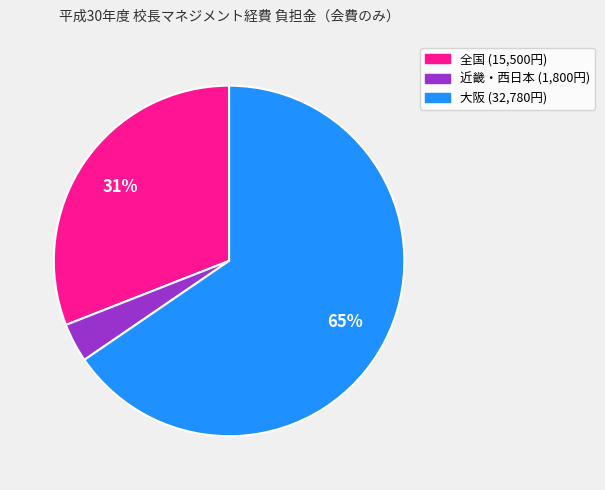

Is there a majority slice in this chart?

Yes